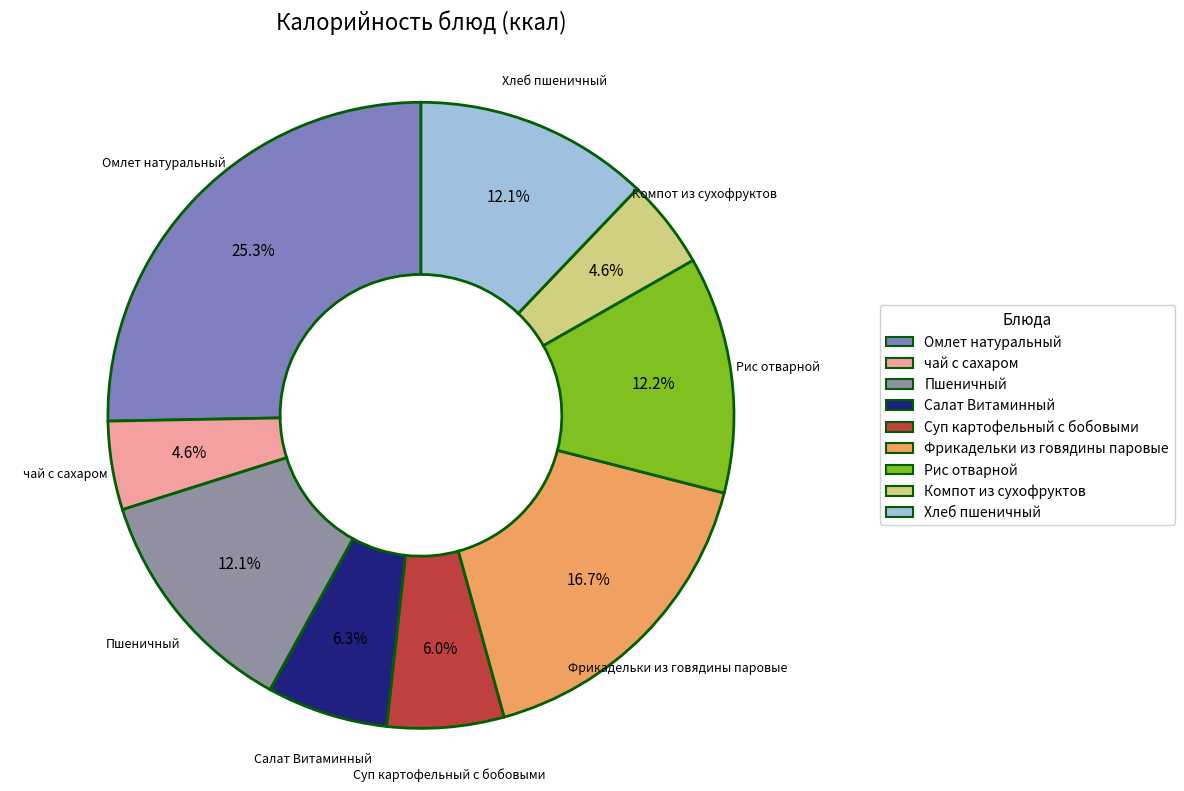

Is it true that Суп картофельный с бобовыми is 6% of the pie?

True